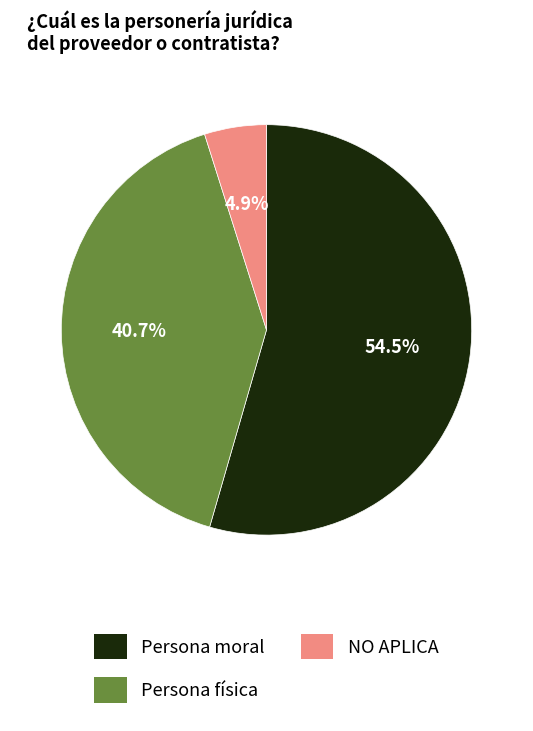

To the nearest percent, what is the combined percentage of Persona física and Persona moral?

95%